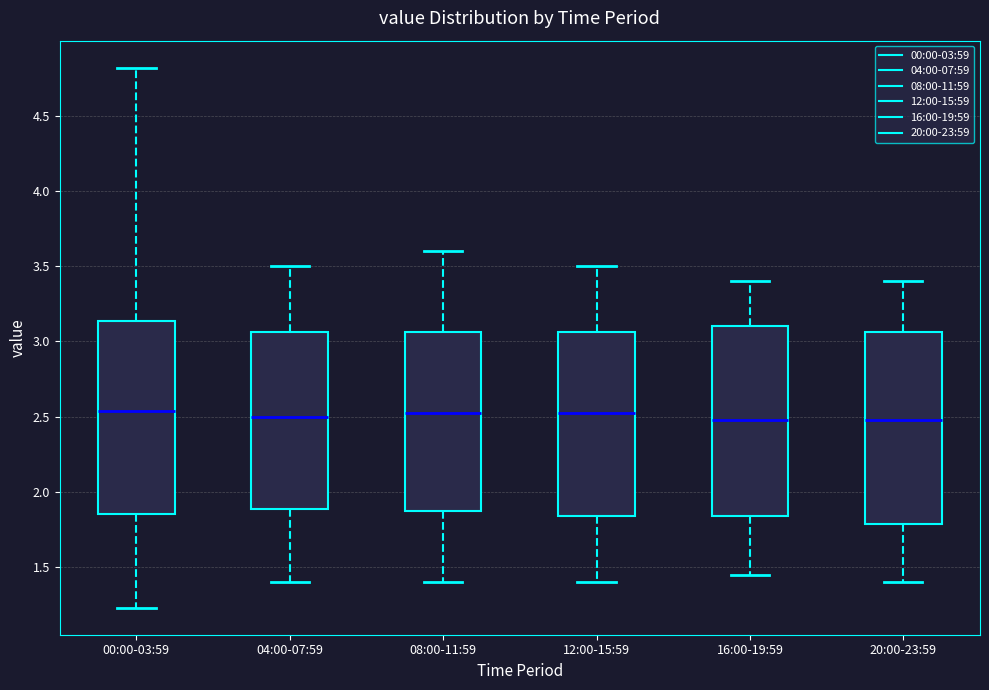

Where is the upper edge of the box for 08:00-11:59 on the y-axis? The values are not printed on the chart, so give them approximately, as read against the axis.

3.05